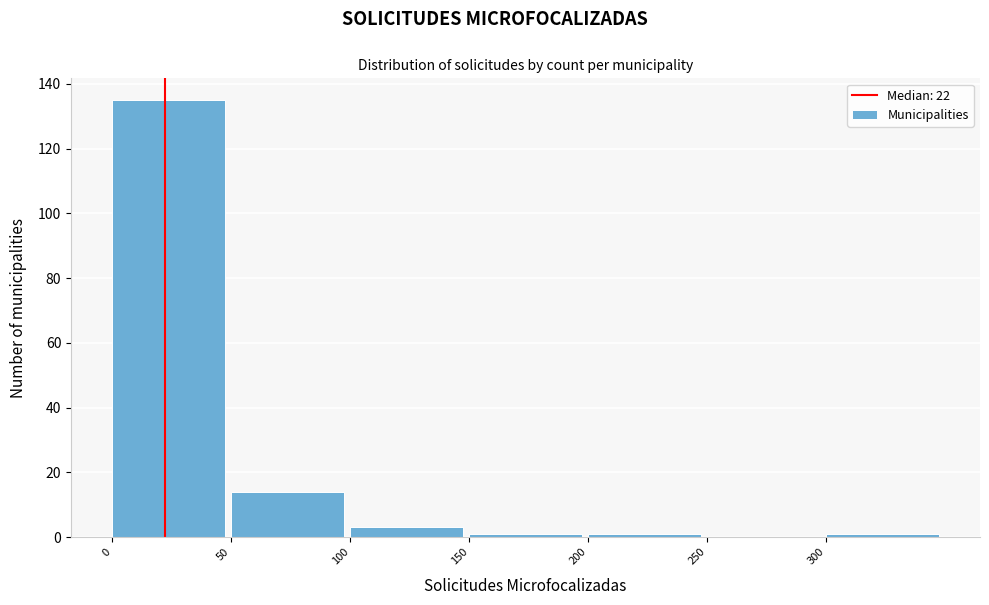

How tall is the bar that spans 0 to 50 on the x-axis? The values are not printed on the chart, so give them approximately, as read against the axis.

136